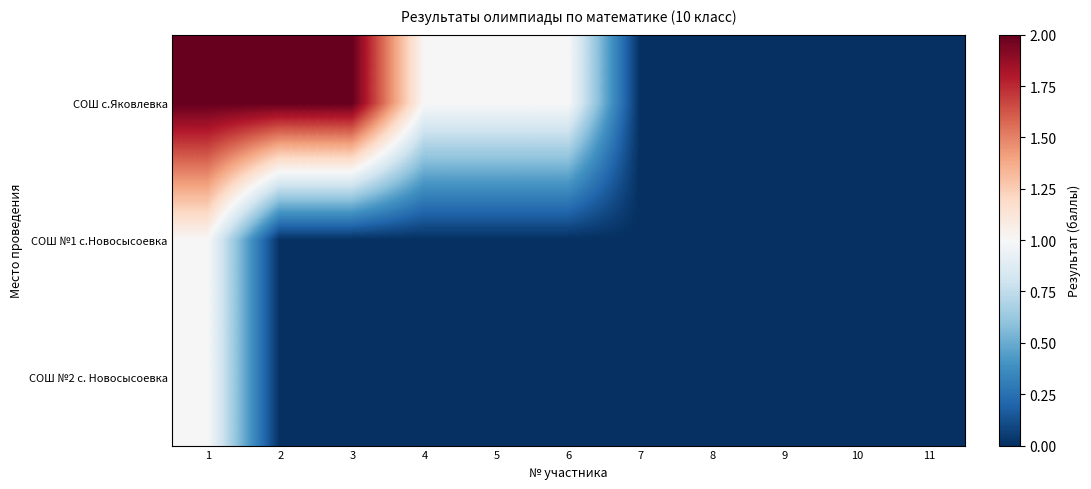

Which series has the largest total across all categories?

СОШ с.Яковлевка